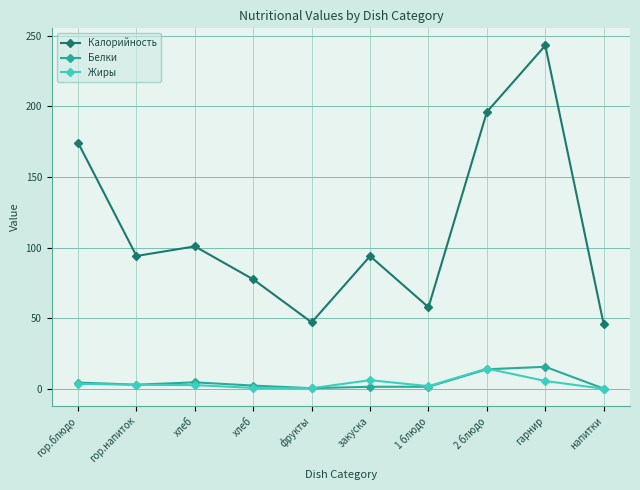

What are all the series names shown in the legend?

Калорийность, Белки, Жиры